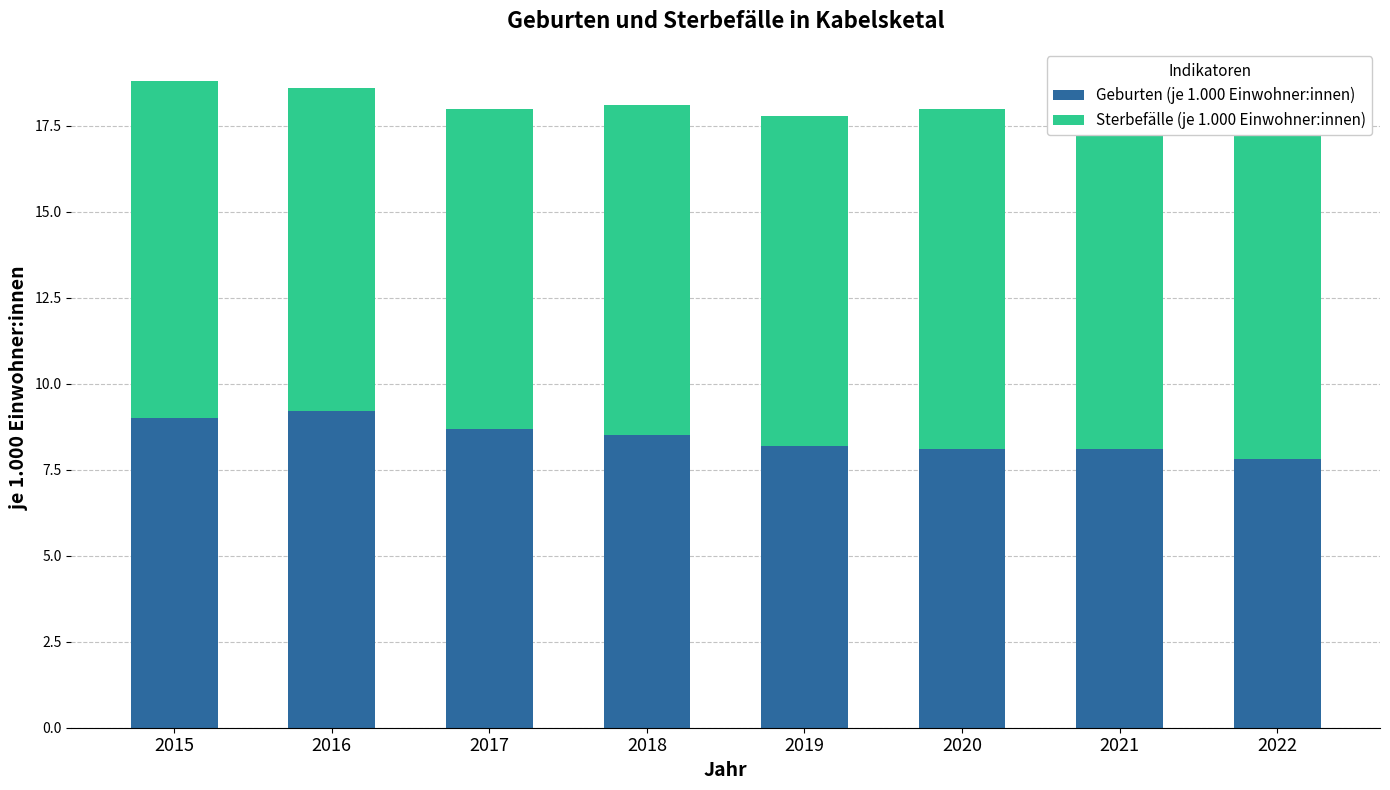

How many bars are there in each group?

2